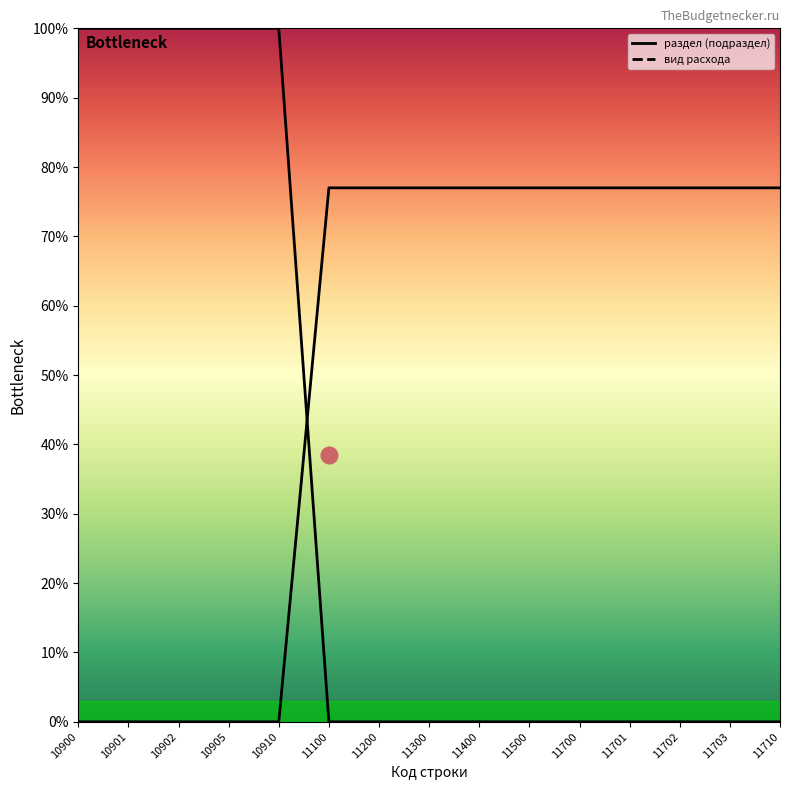

At 10902, list the series in order from largest to smallest.

раздел (подраздел), вид расхода